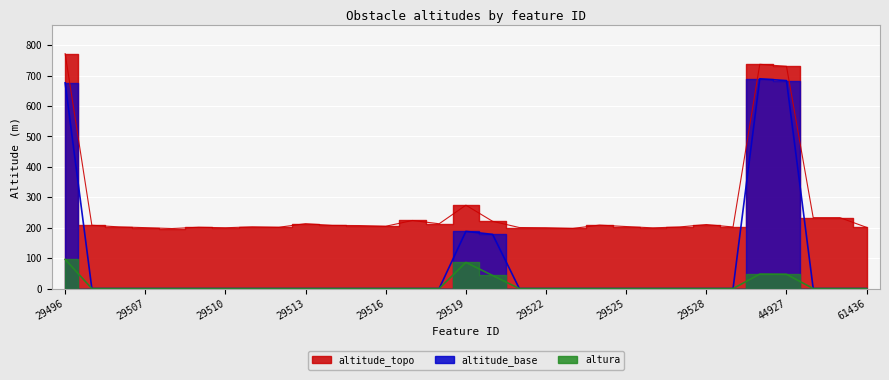

The value of altitude_base at 29524 is 0.0. True or false?

True